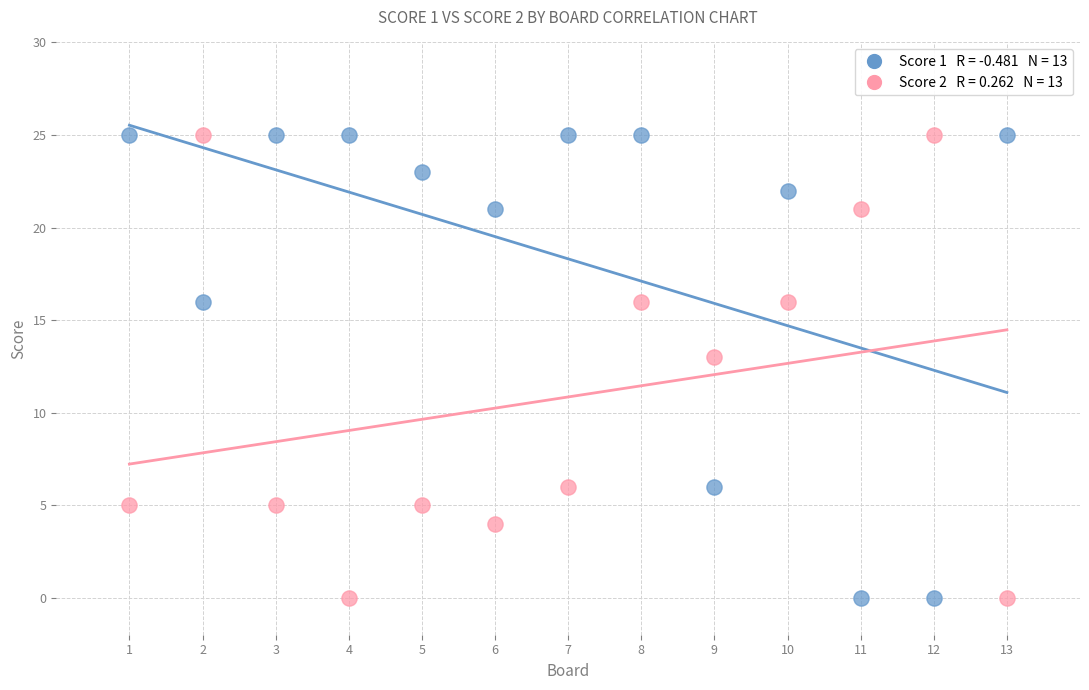

Across all data points, what is the range of Y values (max minus min)?

25